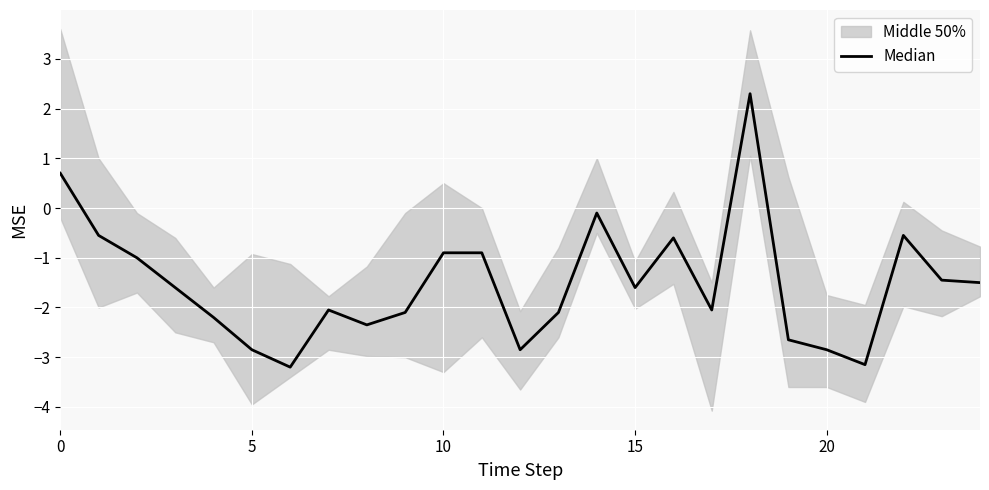

Where is the first local minimum?

6